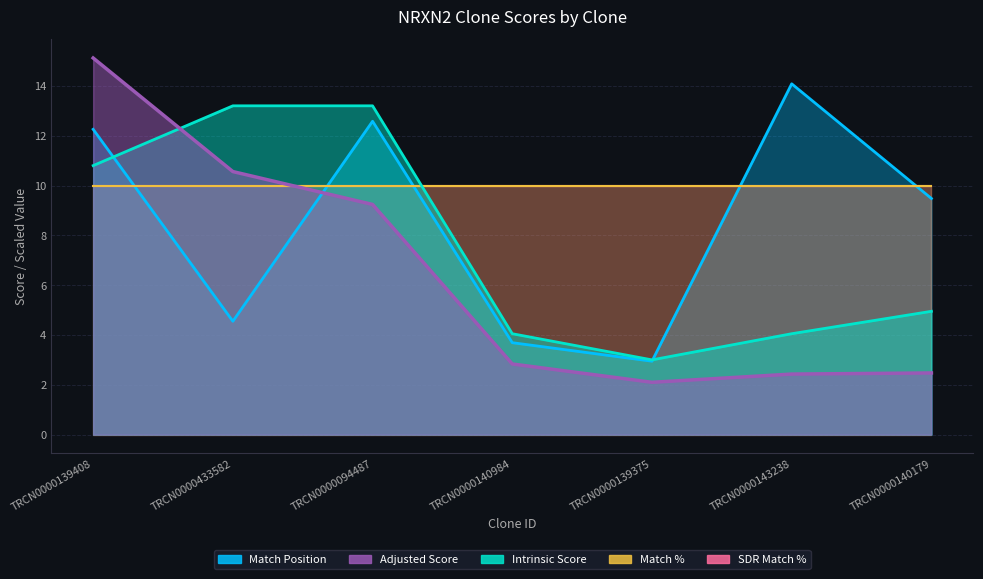

What is the difference between the Intrinsic Score values at TRCN0000139375 and TRCN0000143238?

1.0